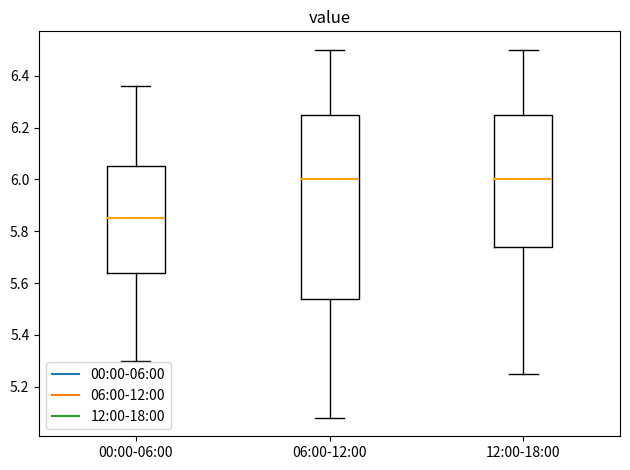

Reading left to right, transcribe this box plot: for each box, give where its median line is, the range the box spans, and where its two whiskers end, as read against the y-axis. The values are not printed on the chart, so give them approximately, as read against the axis.

00:00-06:00: median 5.86, box 5.64 to 6.06, whiskers 5.30 to 6.36
06:00-12:00: median 6.00, box 5.54 to 6.26, whiskers 5.08 to 6.50
12:00-18:00: median 6.00, box 5.74 to 6.26, whiskers 5.26 to 6.50